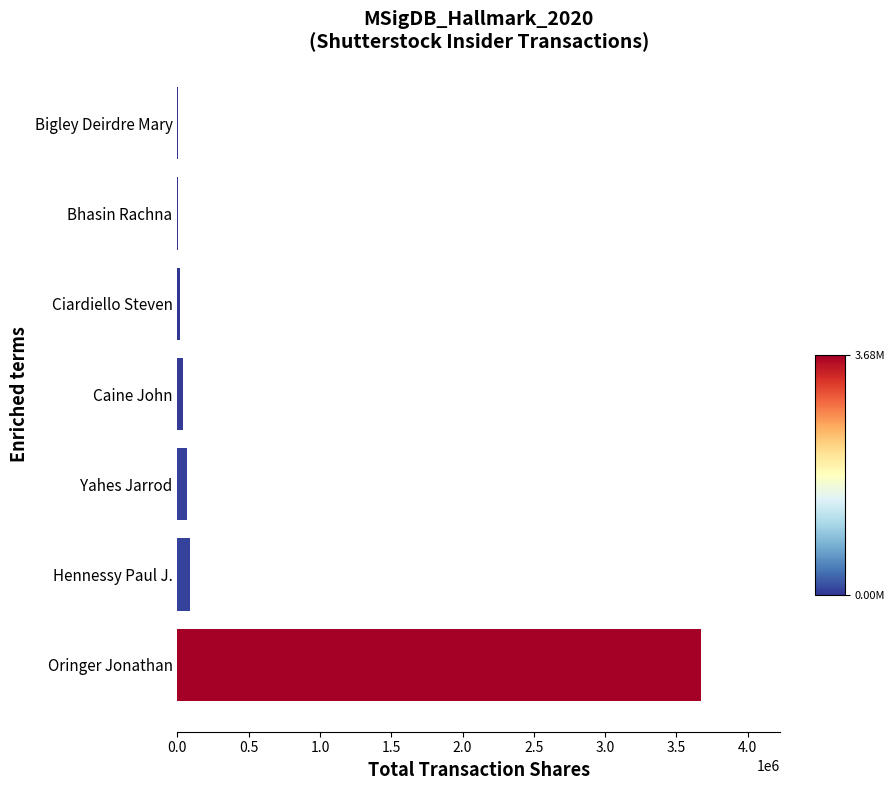

Does the chart contain stacked bars?

No